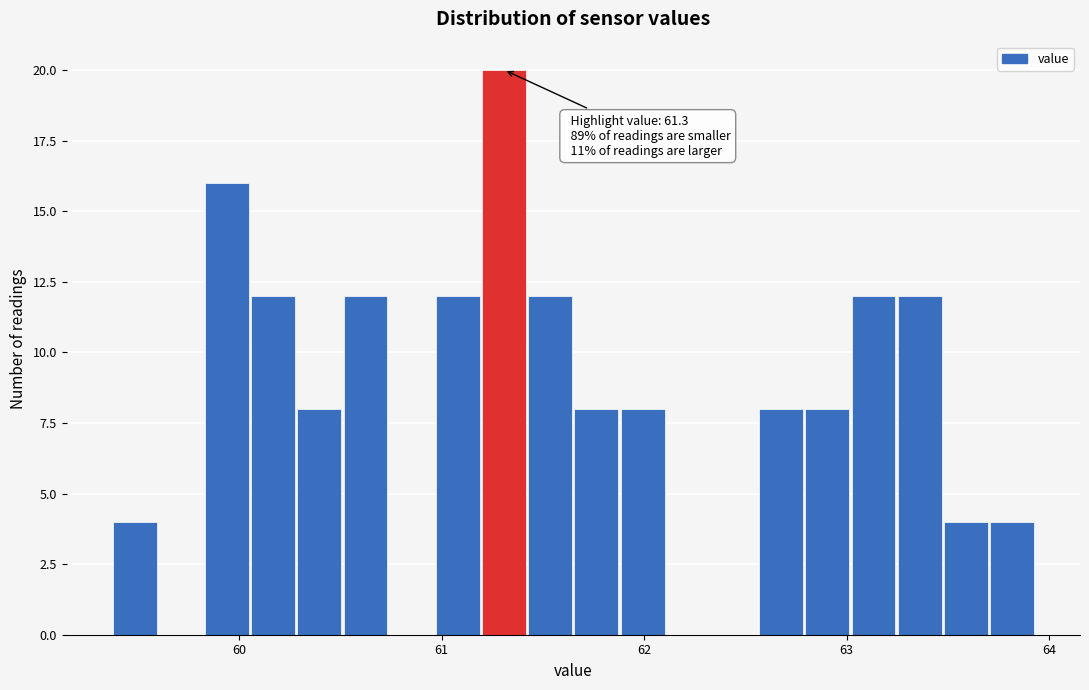

Around what value on the x-axis is the tallest bar? Give the approximate position of its centre, as read against the axis.

61.3